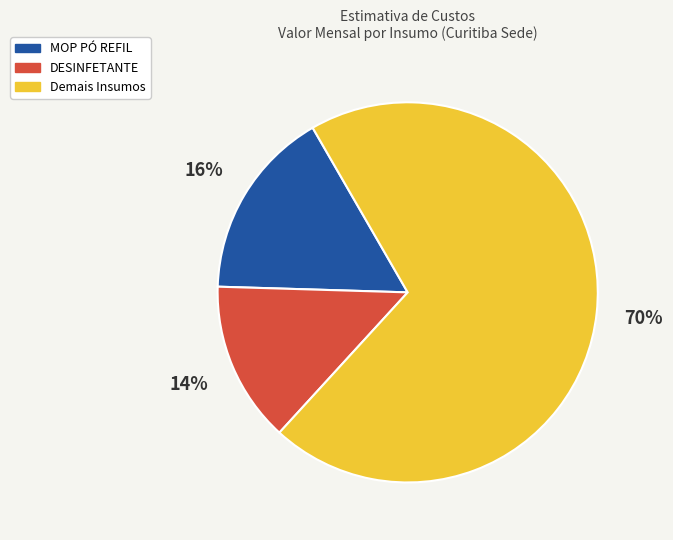

To the nearest percent, what is the average slice percentage?

33%